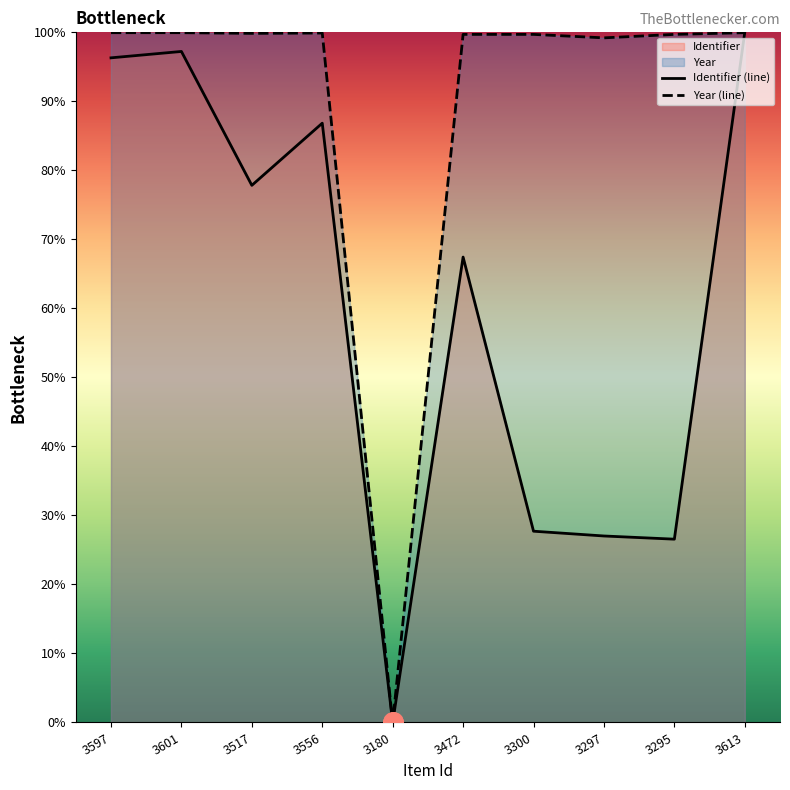

Which category has the highest value in the Year series?

3597